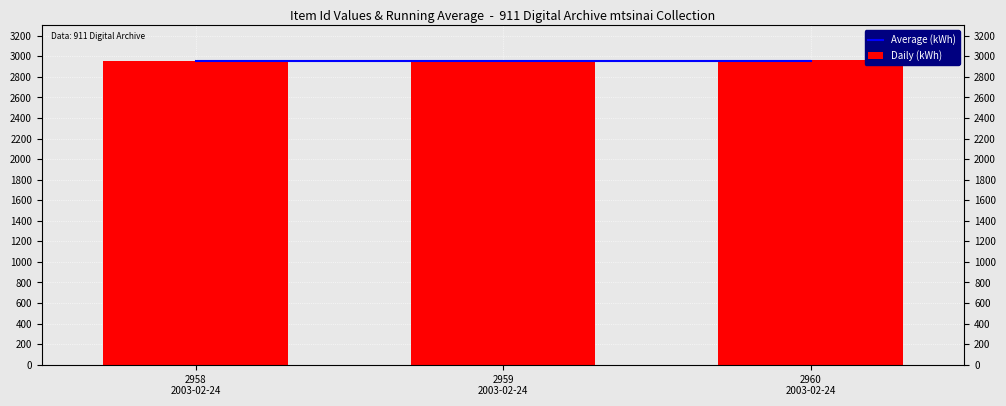

At 2958
2003-02-24, list the series in order from largest to smallest.

Average (kWh), Daily (kWh)